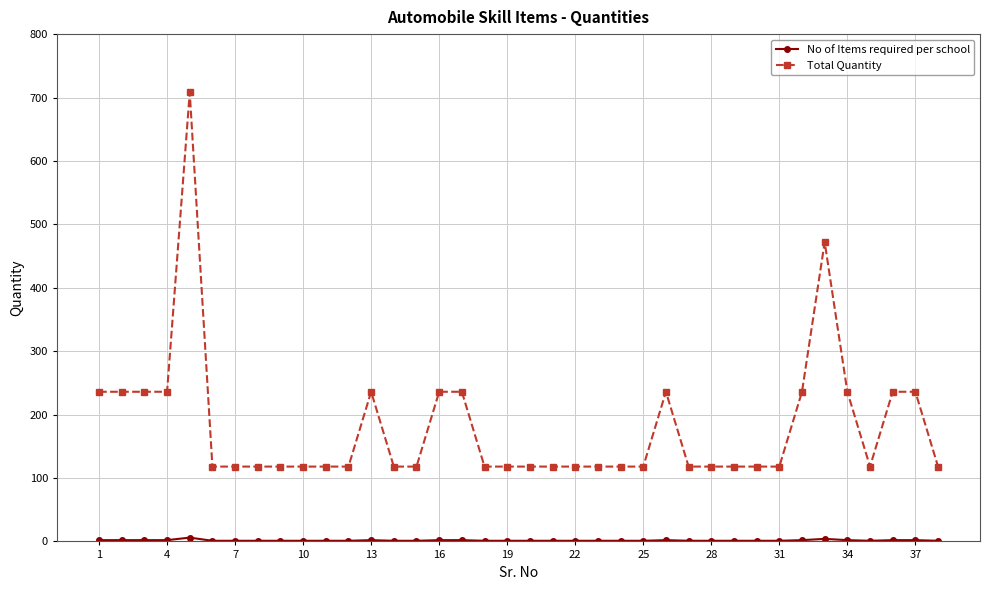

Which series has the widest spread of values?

Total Quantity